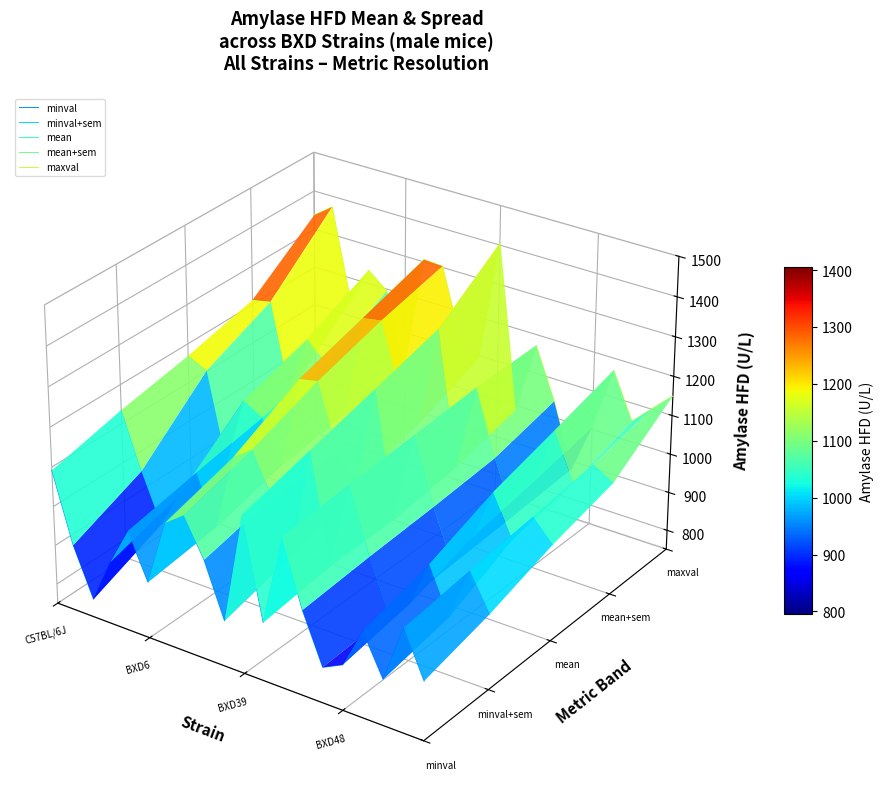

At which category does maxval reach its first local valley?

BXD39